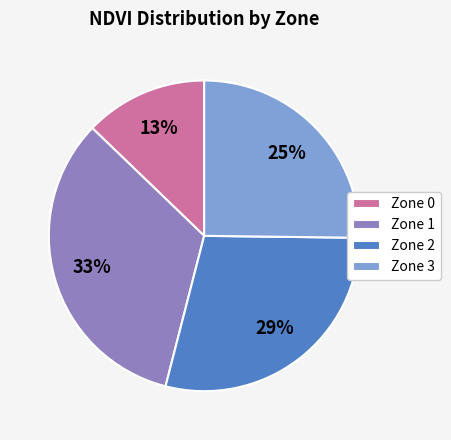

To the nearest percent, what portion does Zone 0 represent?

13%